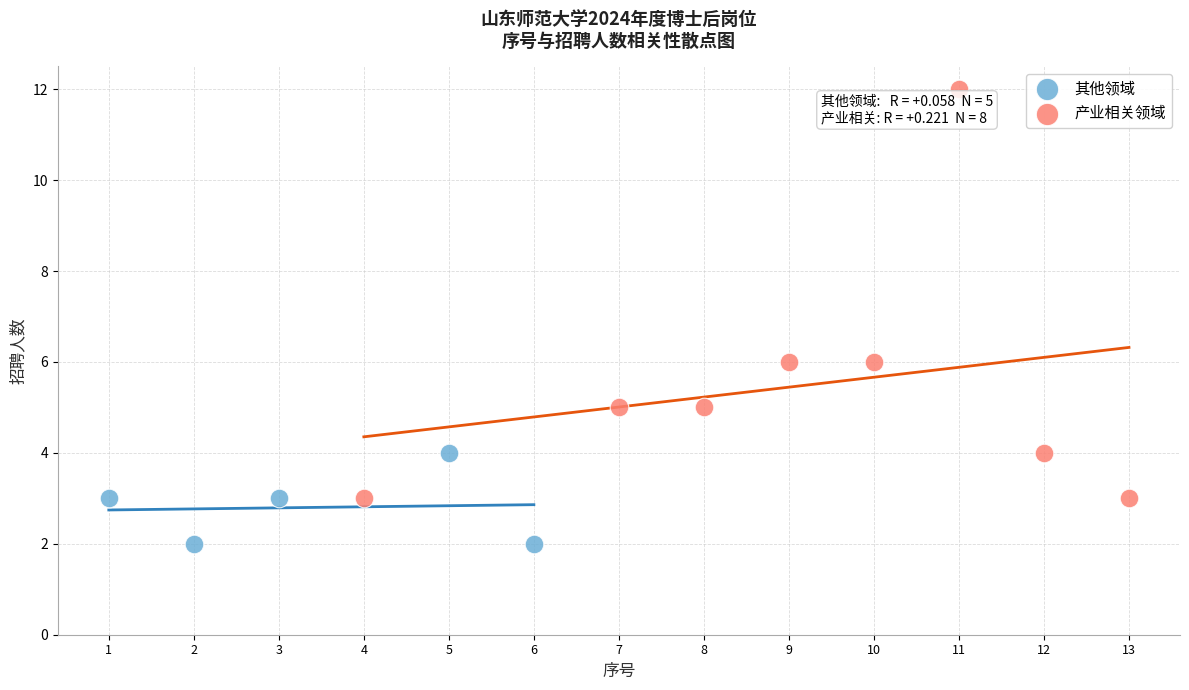

Which series reaches the minimum Y coordinate?

其他领域